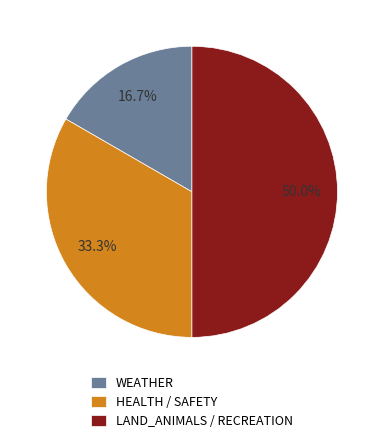

Do HEALTH / SAFETY and LAND_ANIMALS / RECREATION together represent more than half of the pie?

Yes